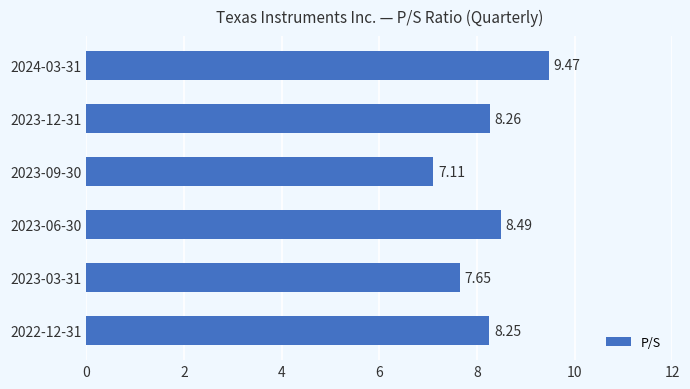

Rank the categories by value from lowest to highest.

2023-09-30, 2023-03-31, 2022-12-31, 2023-12-31, 2023-06-30, 2024-03-31